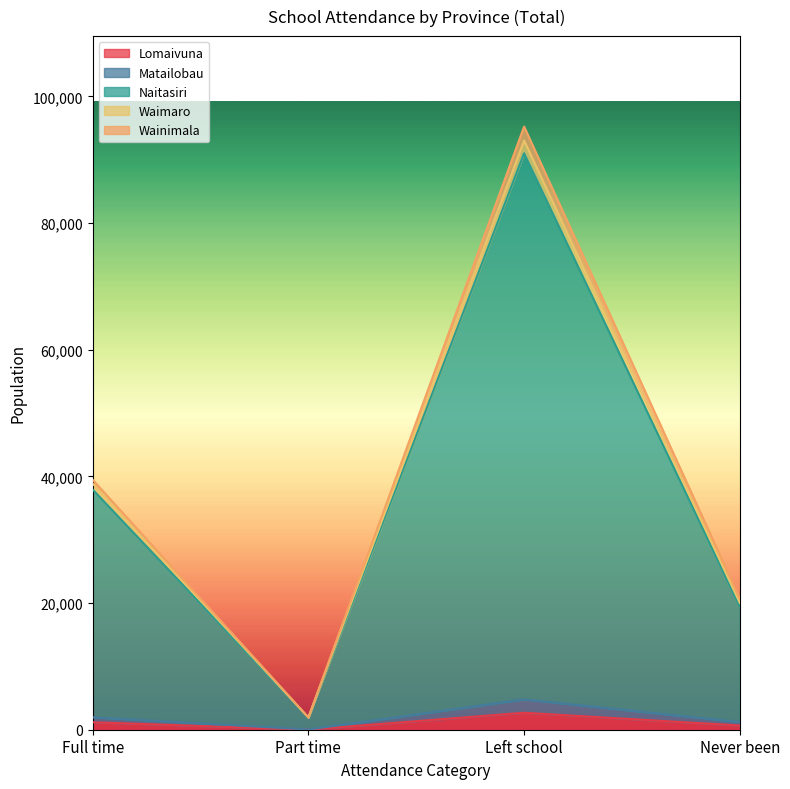

How many data points does each series have?

4